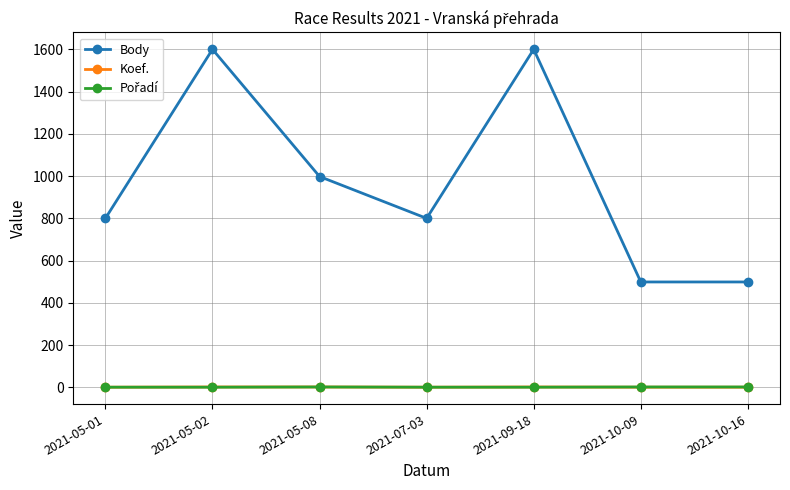

True or false: Body and Koef. intersect in this chart.

False